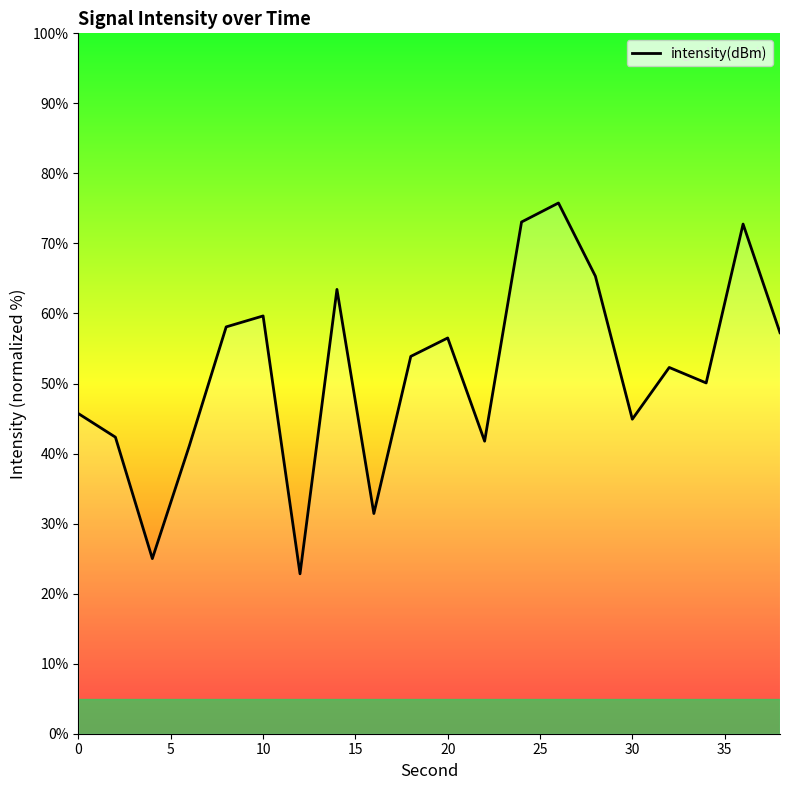

What is the smallest value displayed?

22.8